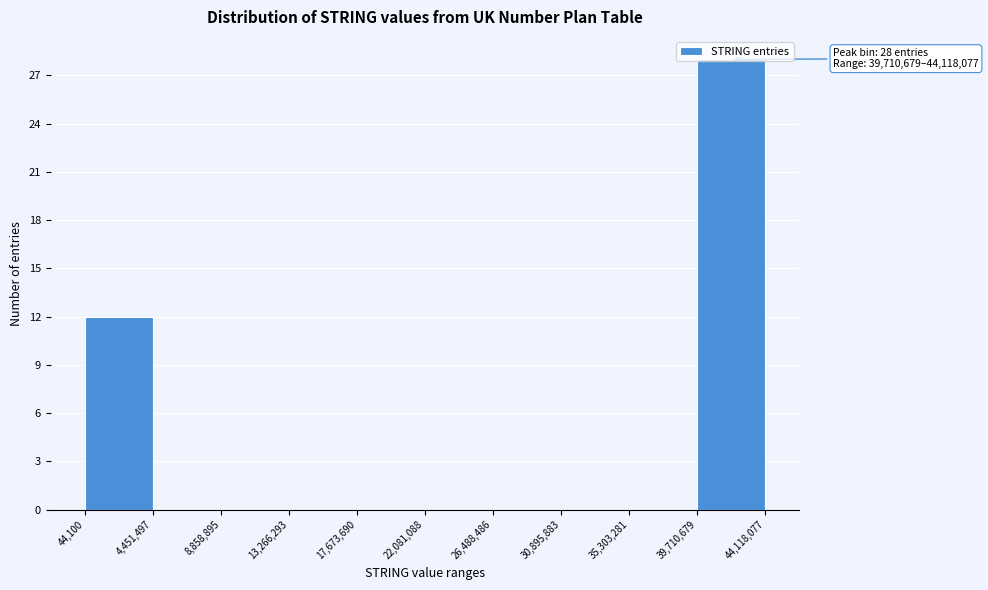

Over which range of the x-axis is the bar tallest?

39,710,679 to 44,118,077